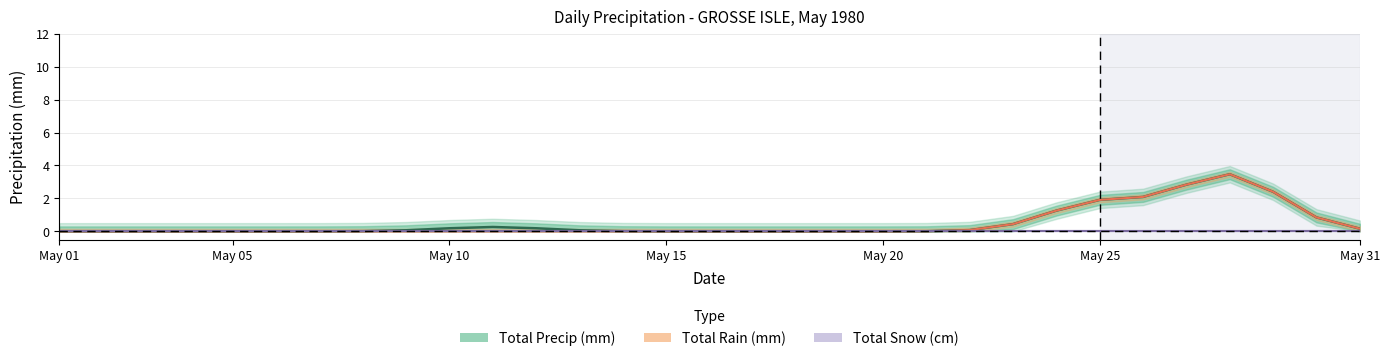

True or false: Total Precip (mm) and Total Snow (cm) intersect in this chart.

False